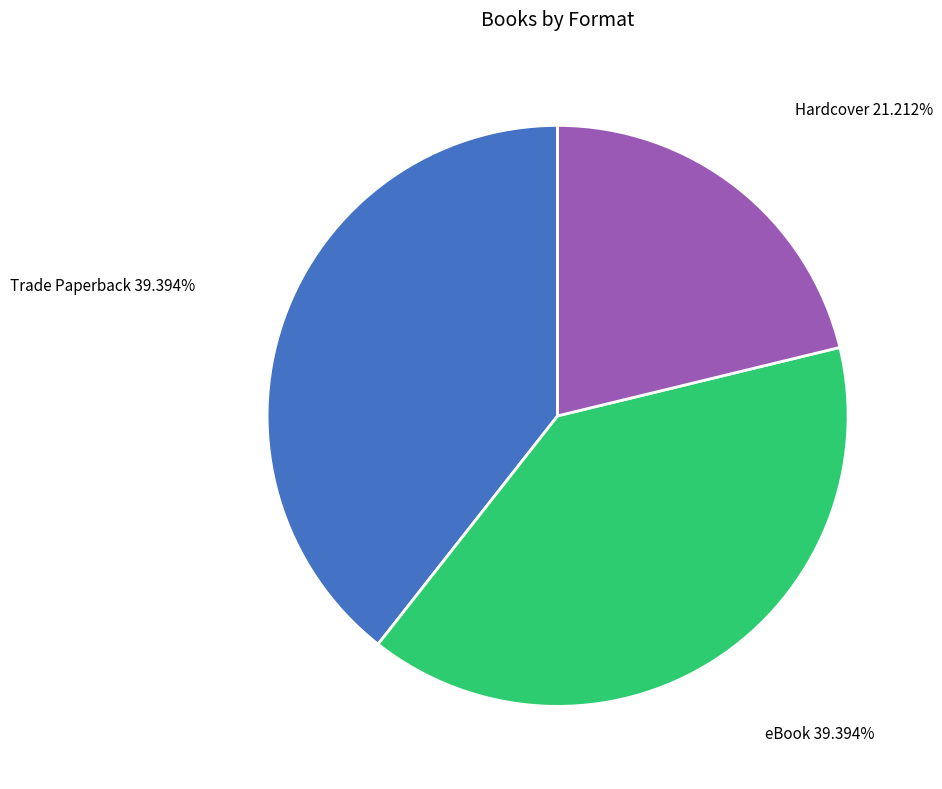

The Hardcover slice represents 35% of the pie. True or false?

False